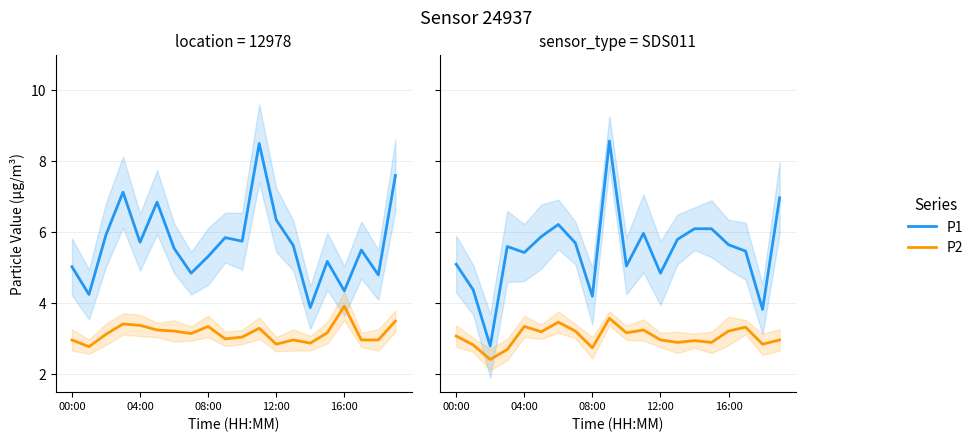

Rank the series by their average value, from lowest to highest.

P2, P1